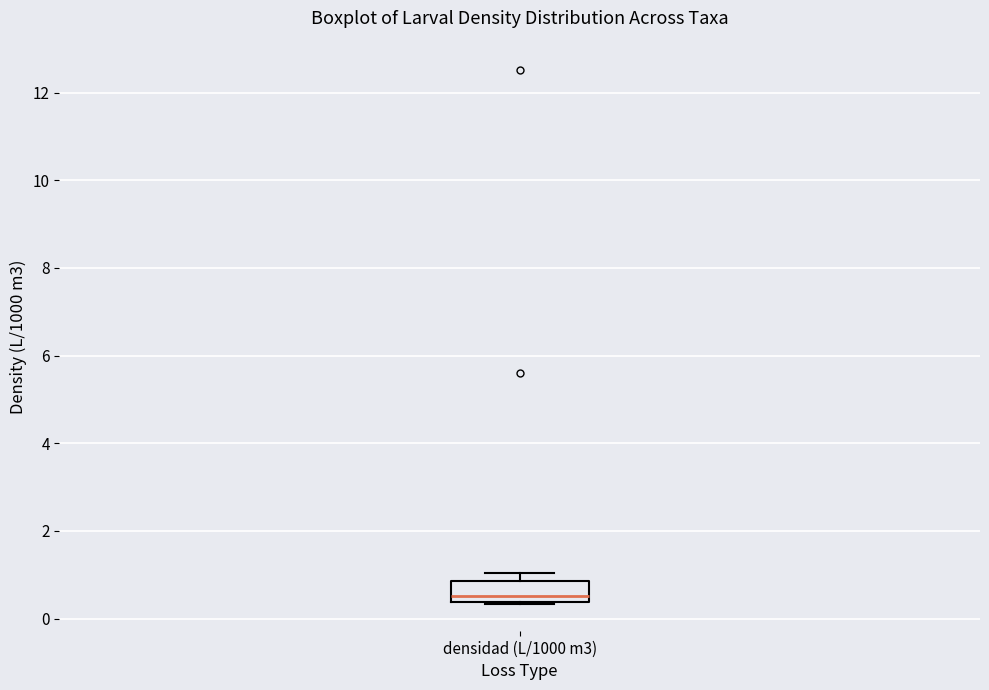

Read this box plot against the y-axis: the position of the median line, the range covered by the box, and the ends of both whiskers. The values are not printed on the chart, so give them approximately, as read against the axis.

median 0.6, box 0.4 to 0.8, whiskers 0.4 to 1.0